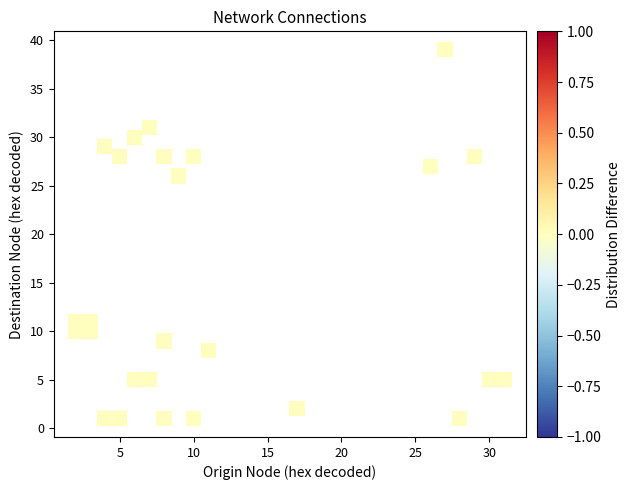

What Y value in the scatter plot is closest to 20?

26